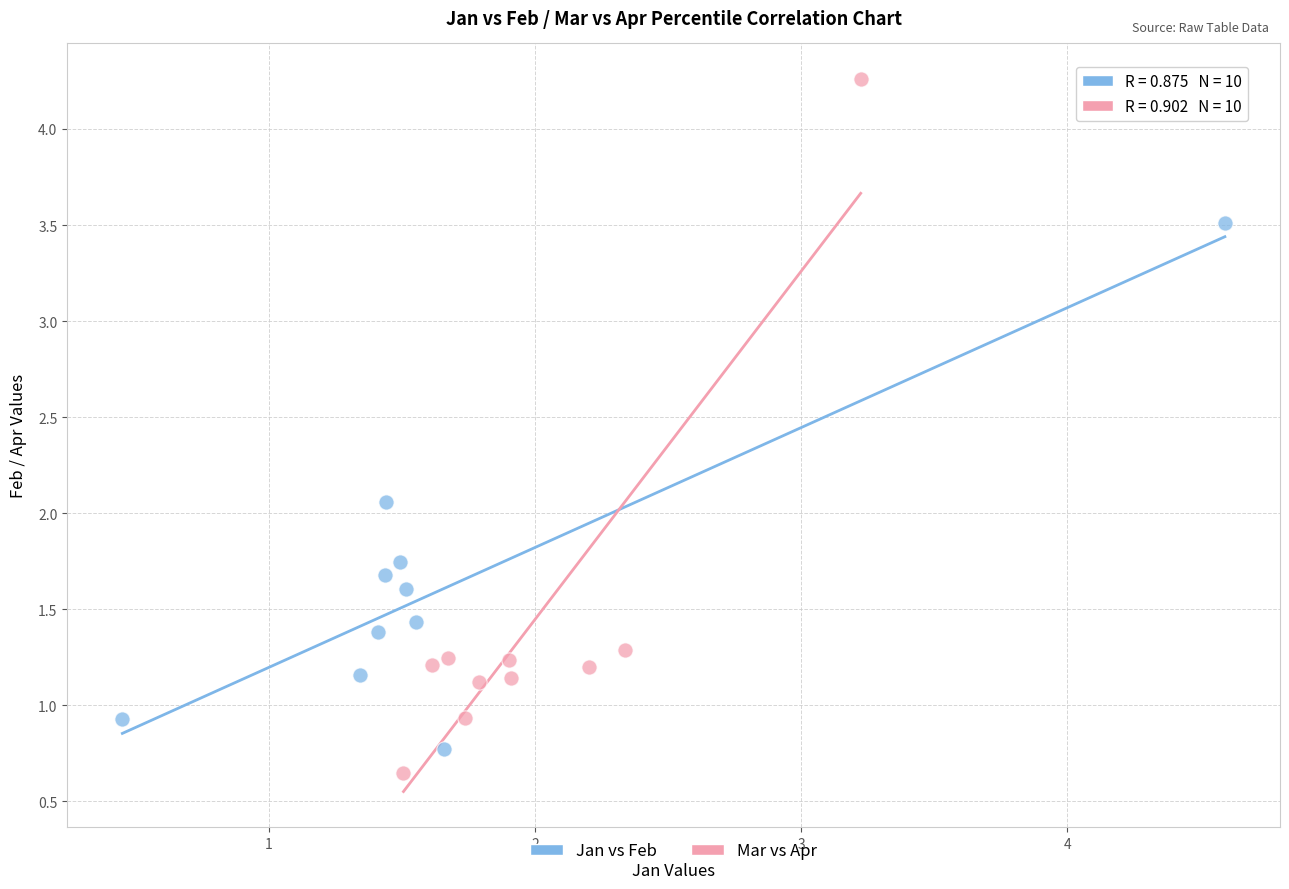

Which series has the largest Y range (max minus min)?

Mar vs Apr